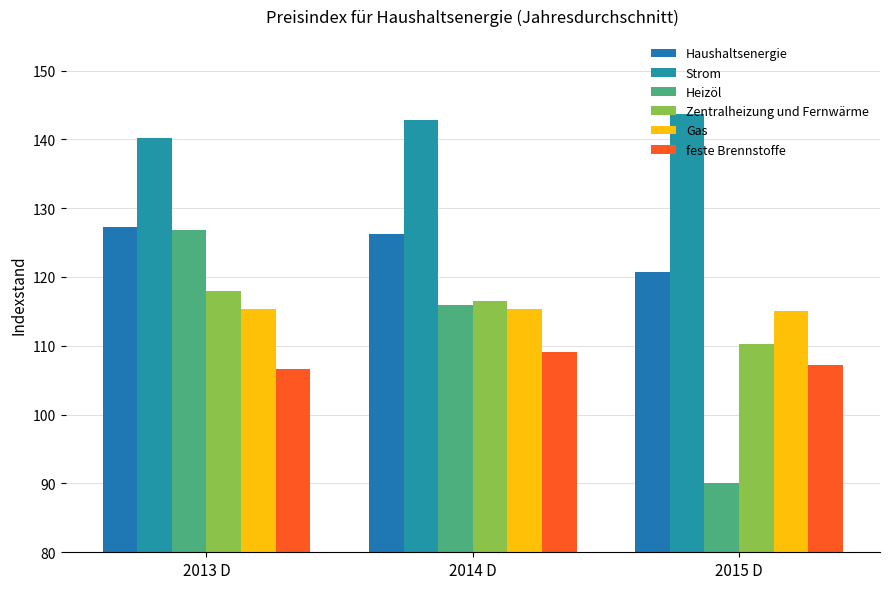

What is the average value of the Haushaltsenergie series?

124.7